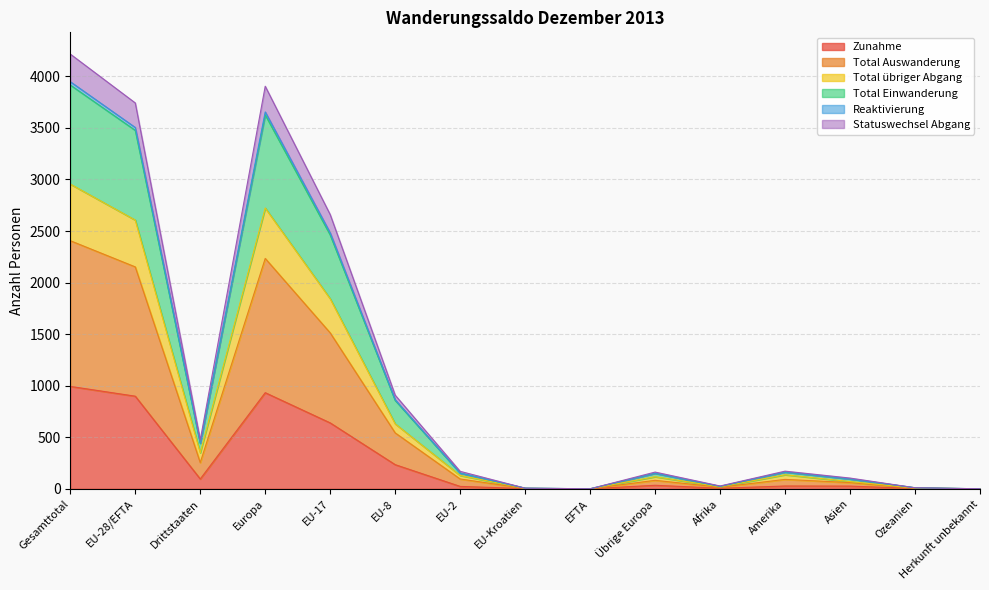

Between EU-Kroatien and Ozeanien, which series saw the biggest shift?

Total übriger Abgang